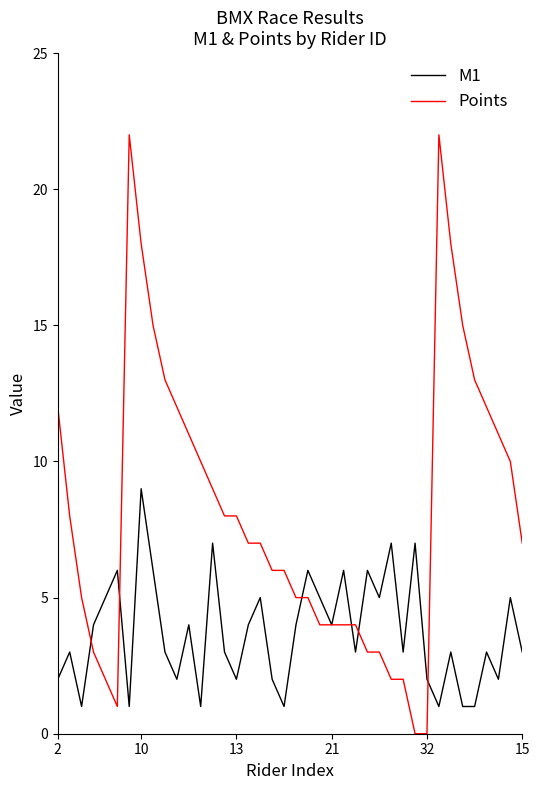

Which series has the largest range (max minus min)?

Points